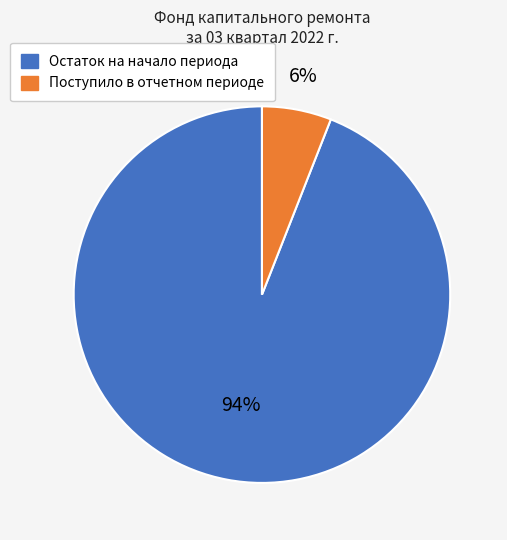

Is it true that Остаток на начало периода is 94% of the pie?

True